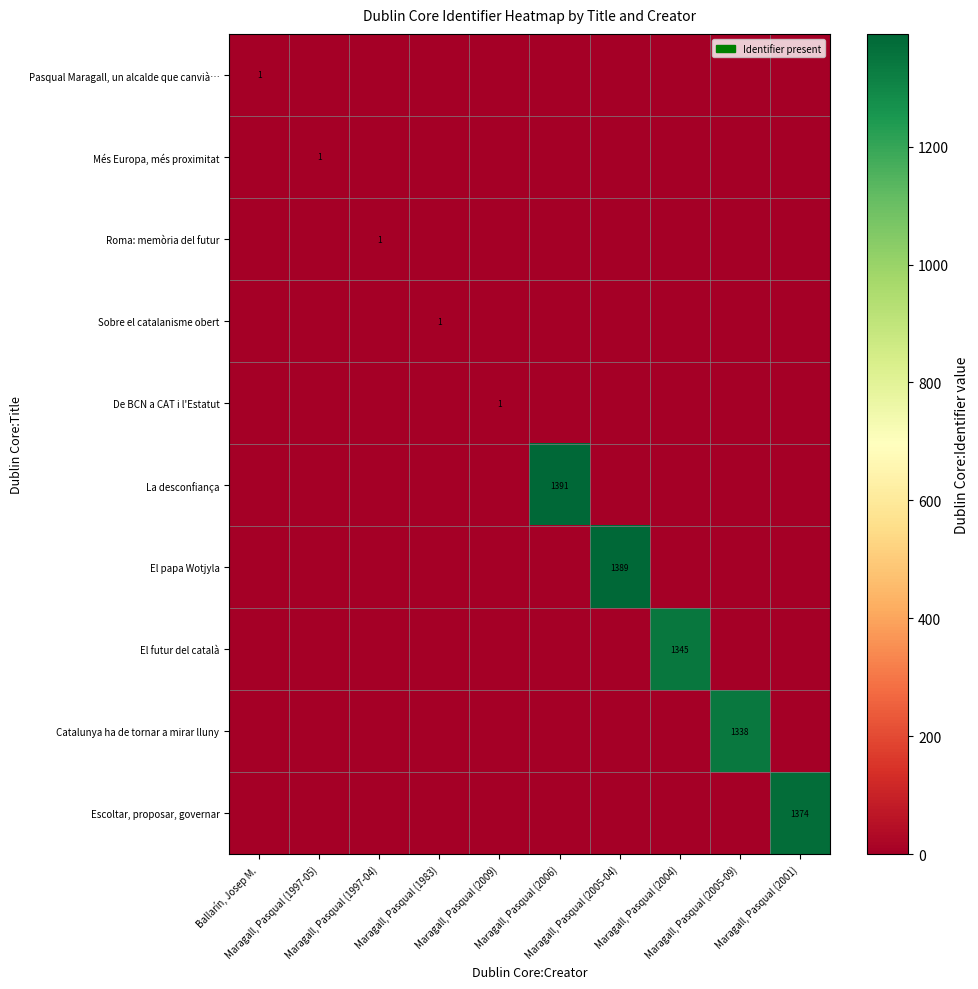

Which series has the largest range (max minus min)?

La desconfiança